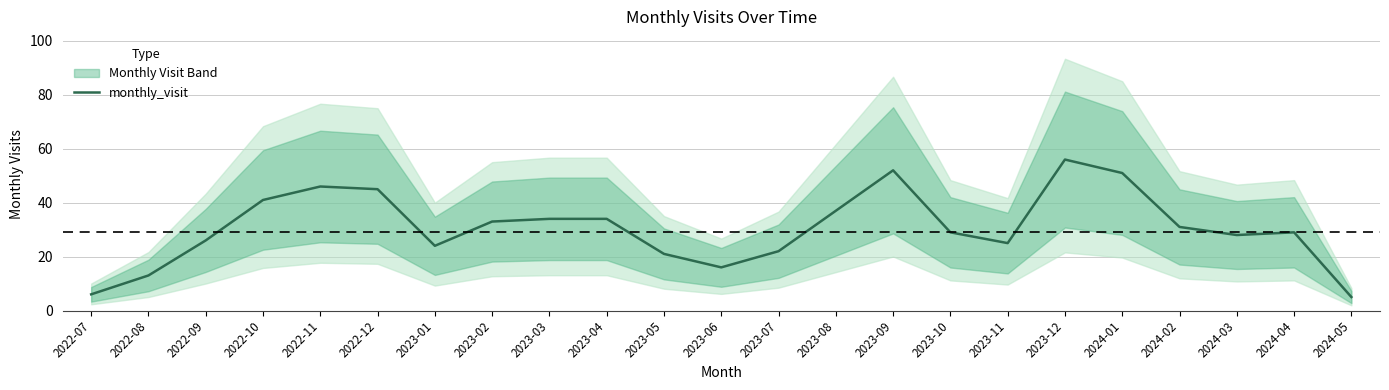

The chart shows a value of 11 at 2023-11. True or false?

False